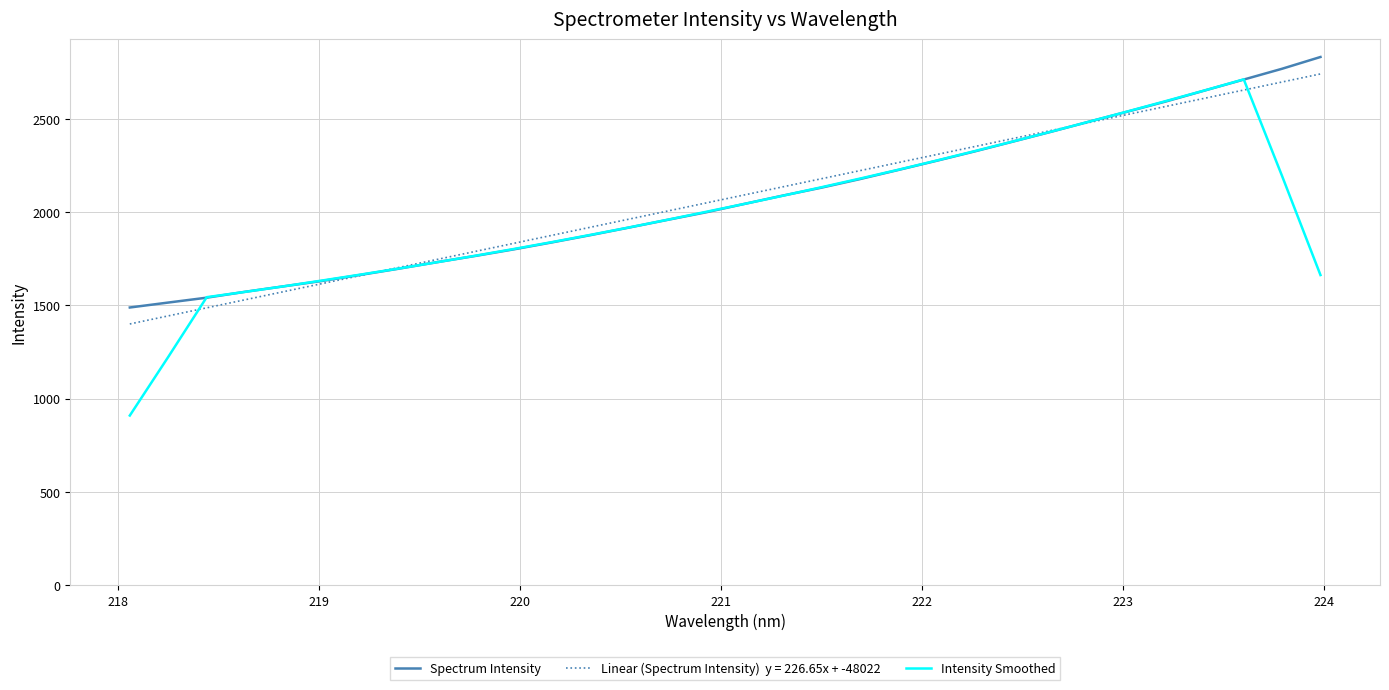

What is the minimum value shown in the chart?

909.4